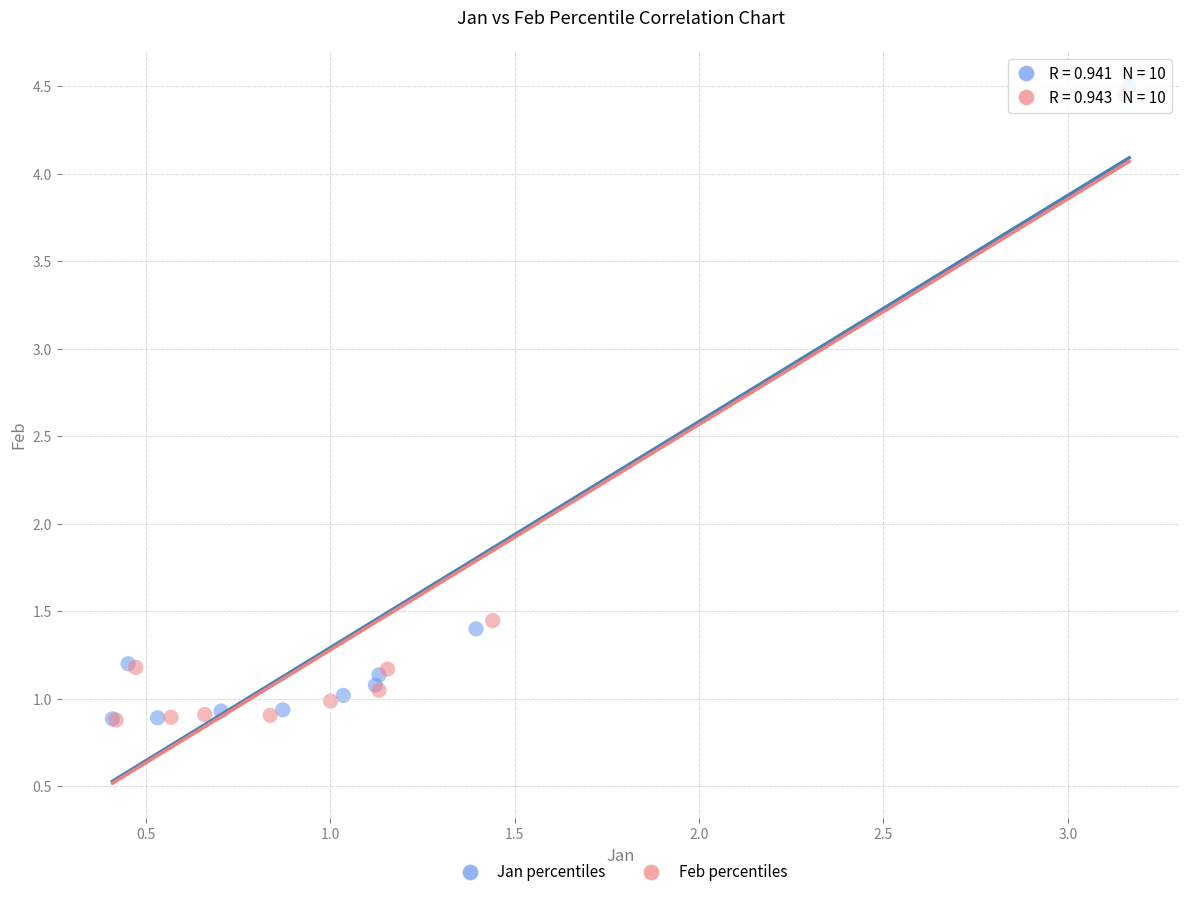

Which series reaches the maximum Y coordinate?

Jan percentiles